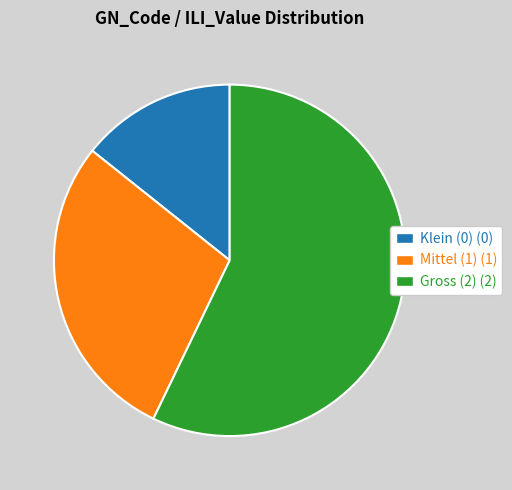

Which category has the smallest portion of the pie?

Klein (0)